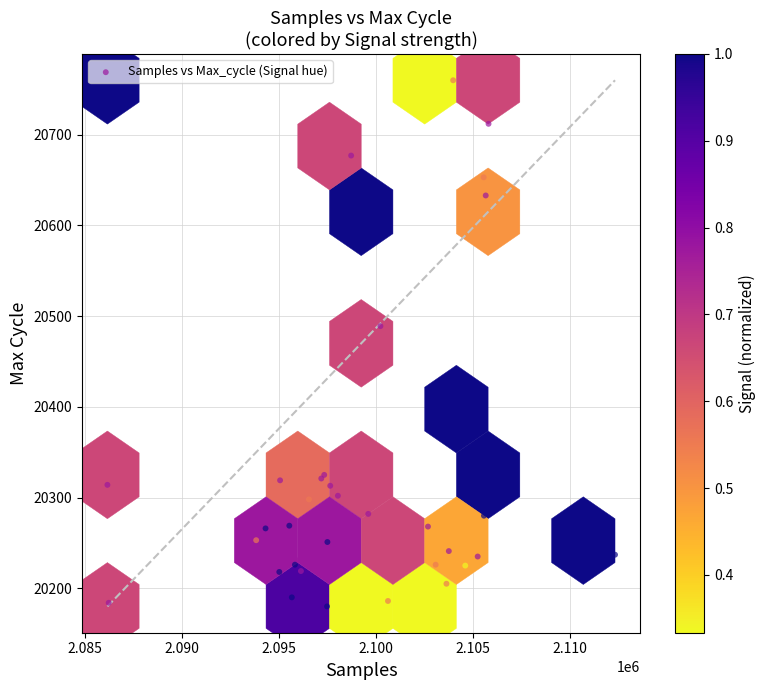

What Y value in the scatter plot is closest to 20470?

20489